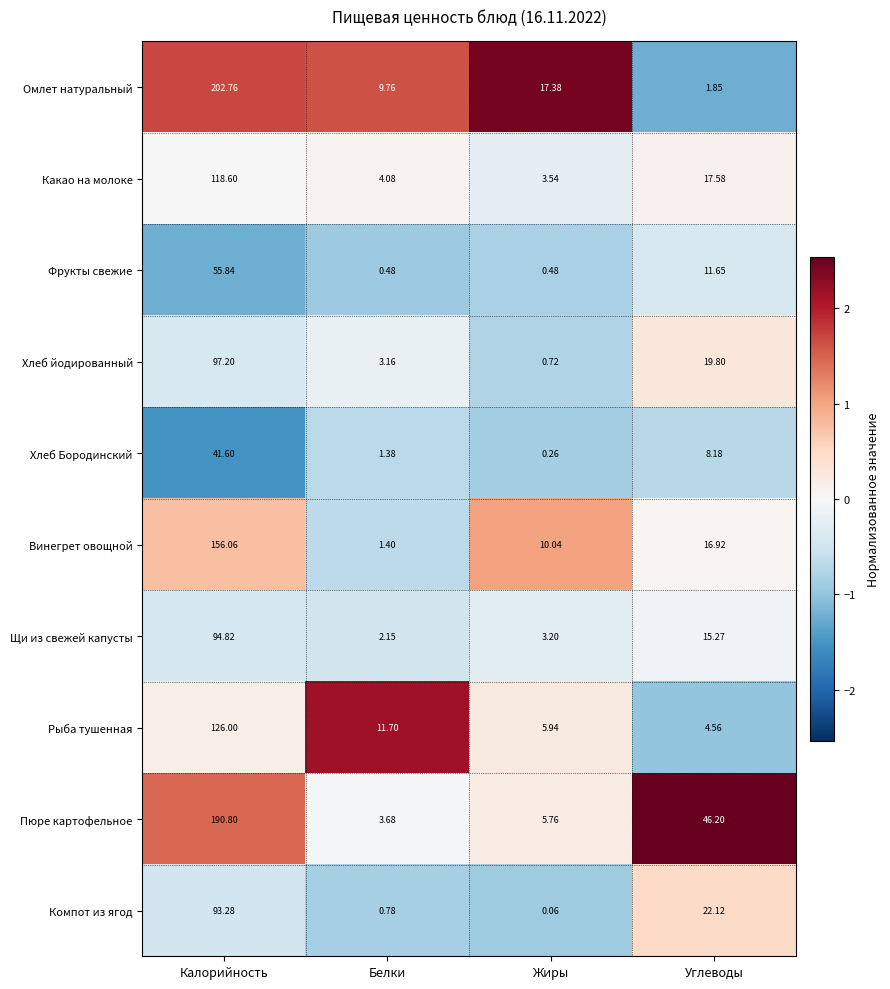

At how many categories does at least one series exceed 0?

4